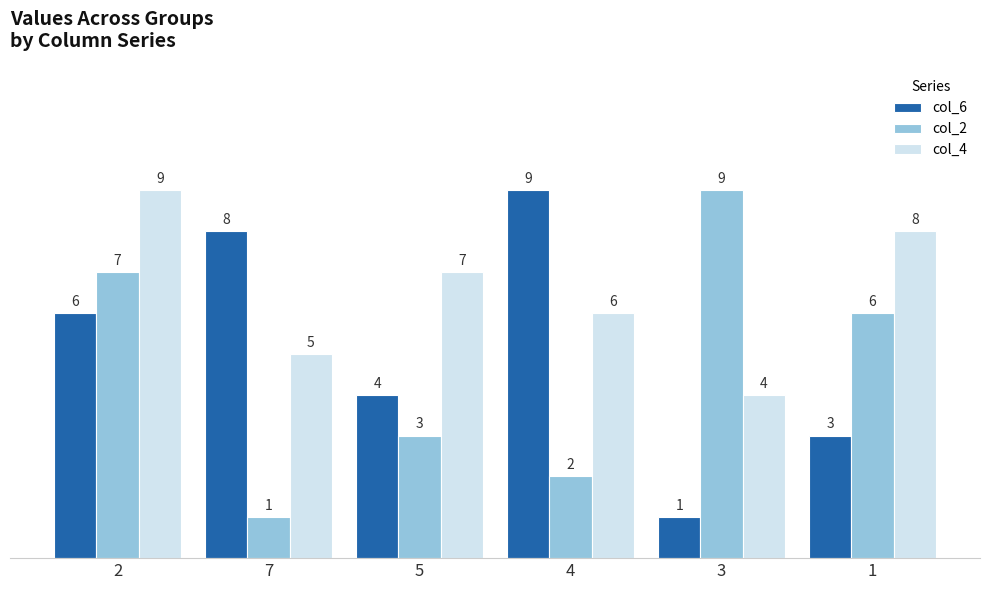

What is the sum of all col_6 values?

31